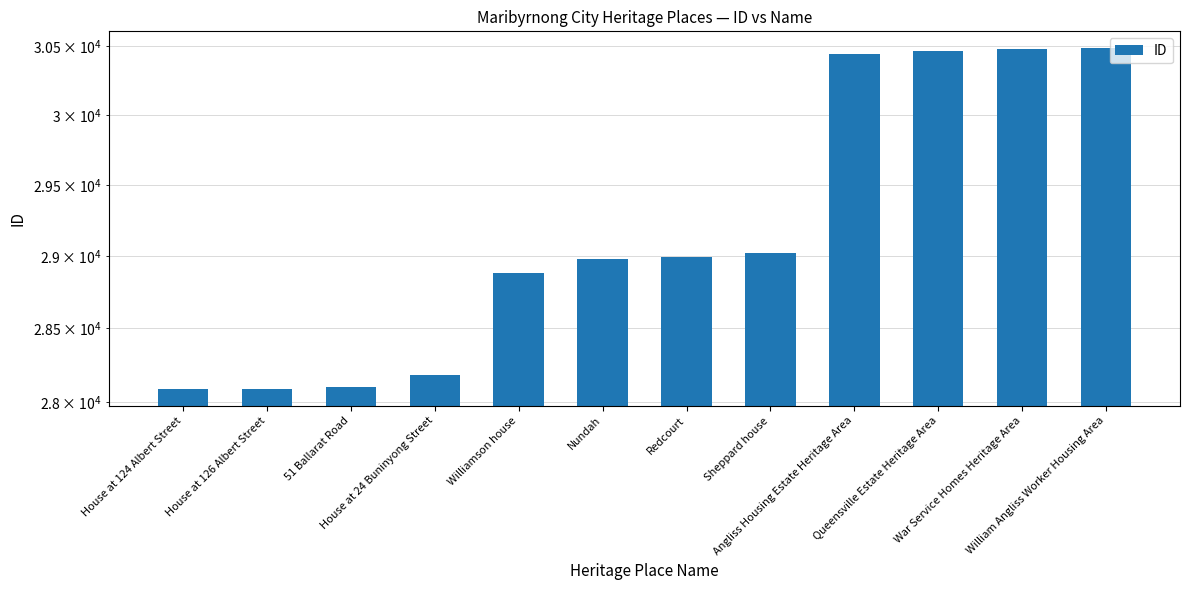

Reading left to right, extract all data points from this chart.

28090	28091	28099	28184	28880	28979	28991	29018	30440	30467	30481	30484